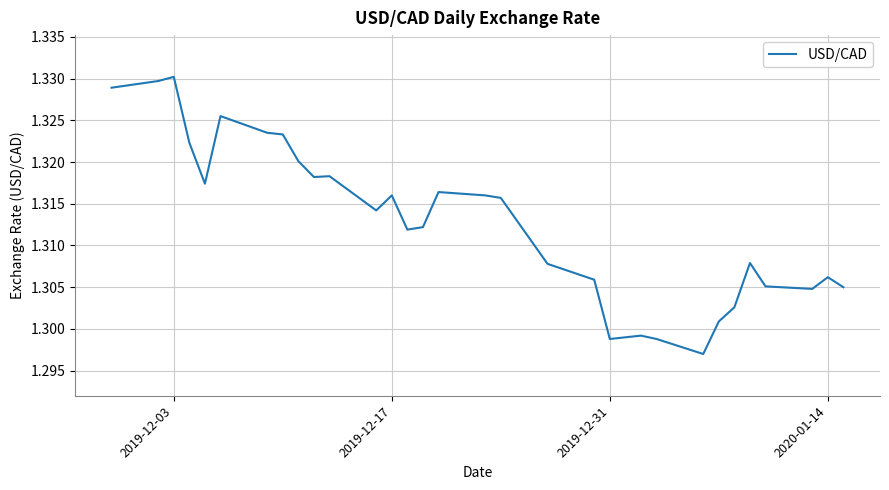

How many lines are shown in the chart?

1